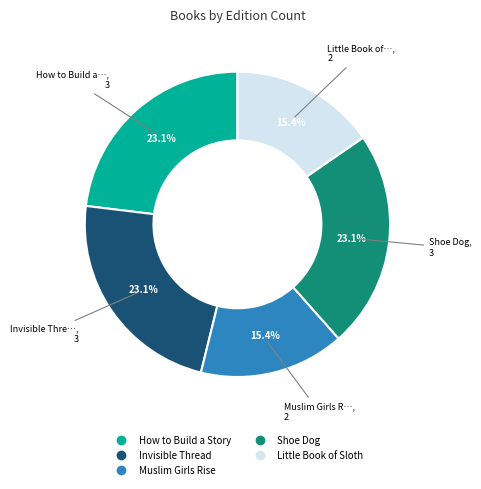

Is there any slice that represents more than half of the pie?

No